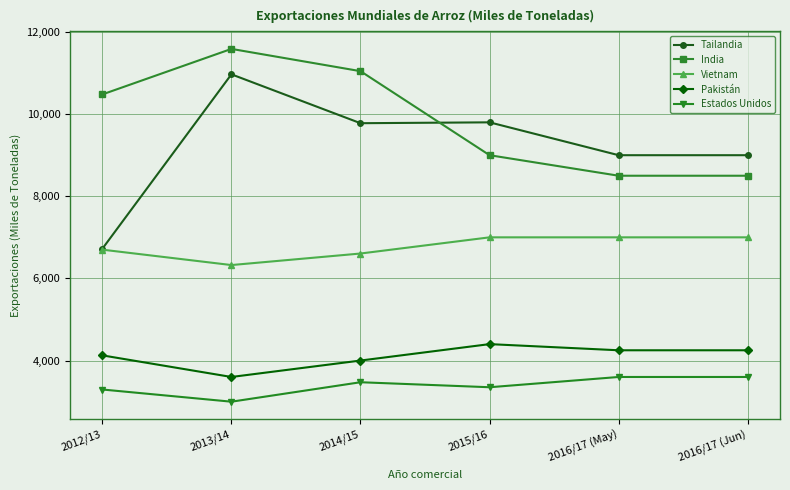

What is the label of the 5th point from the right?

2013/14